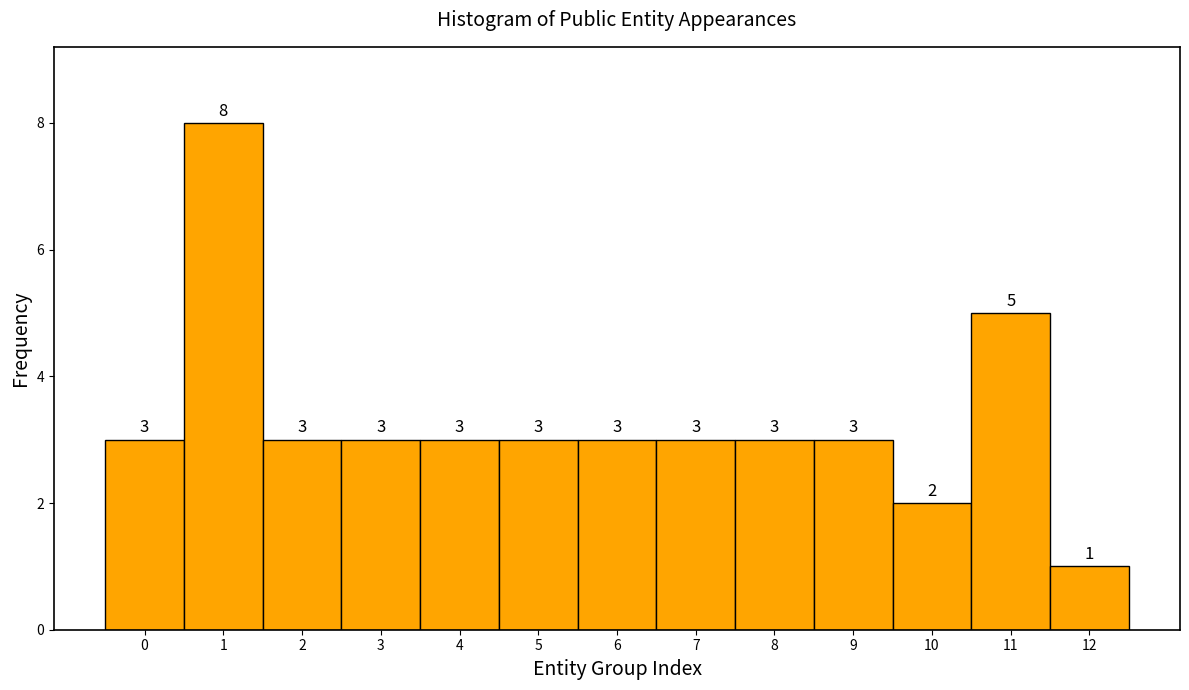

Reading left to right, transcribe this chart: for each bar, give the range it covers on the x-axis and its height.

-0.5 to 0.5: 3
0.5 to 1.5: 8
1.5 to 2.5: 3
2.5 to 3.5: 3
3.5 to 4.5: 3
4.5 to 5.5: 3
5.5 to 6.5: 3
6.5 to 7.5: 3
7.5 to 8.5: 3
8.5 to 9.5: 3
9.5 to 10.5: 2
10.5 to 11.5: 5
11.5 to 12.5: 1